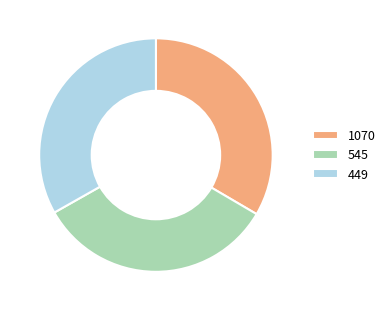

Does 545 account for over 50% of the chart?

No